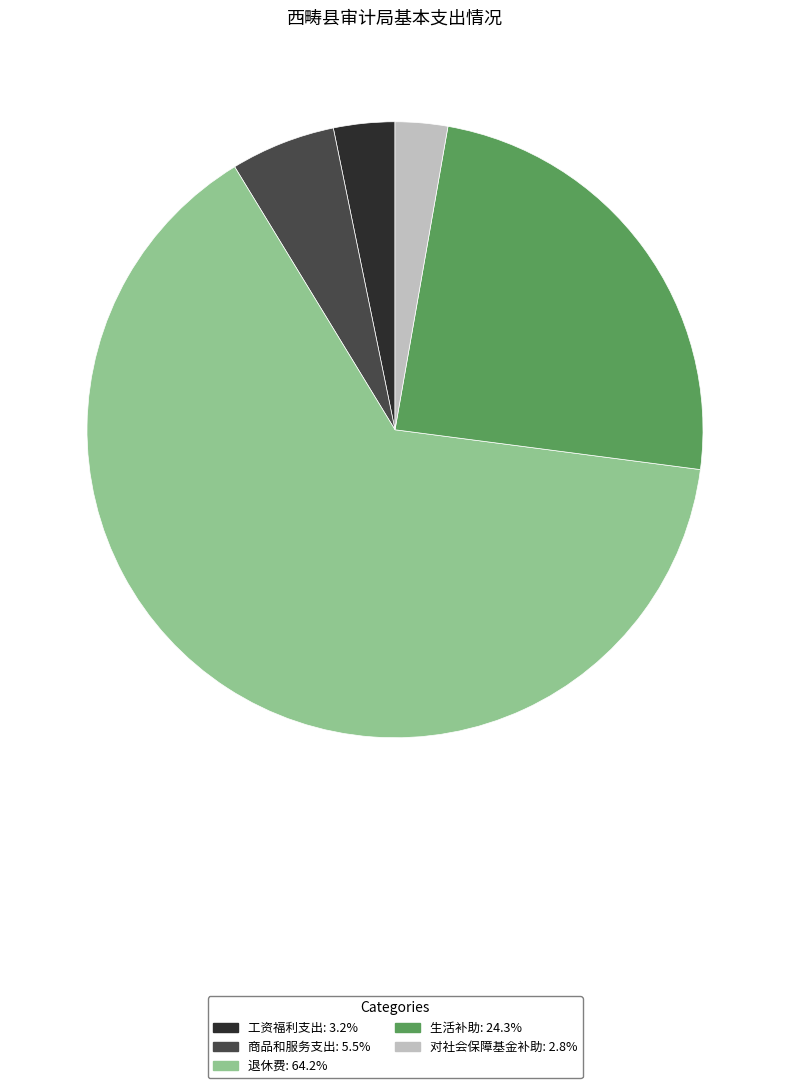

Combined, do 退休费 and 对社会保障基金补助 account for over 50%?

Yes